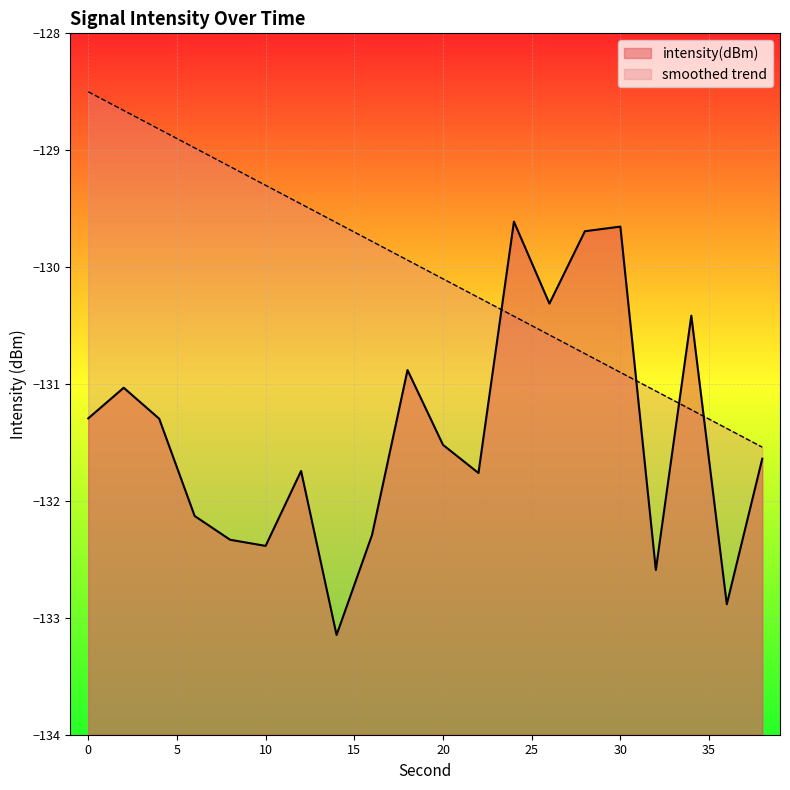

At which label does the data first exceed -131?

18